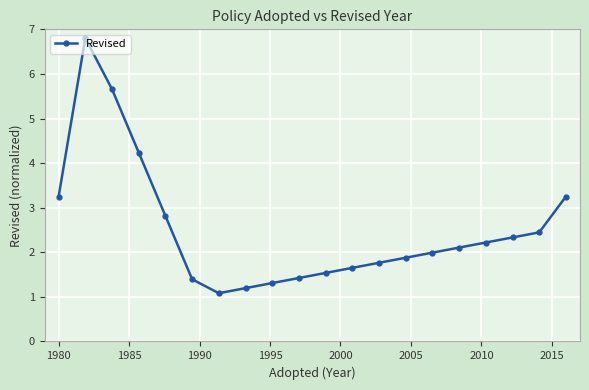

What is the difference between the maximum and second lowest values?

5.6